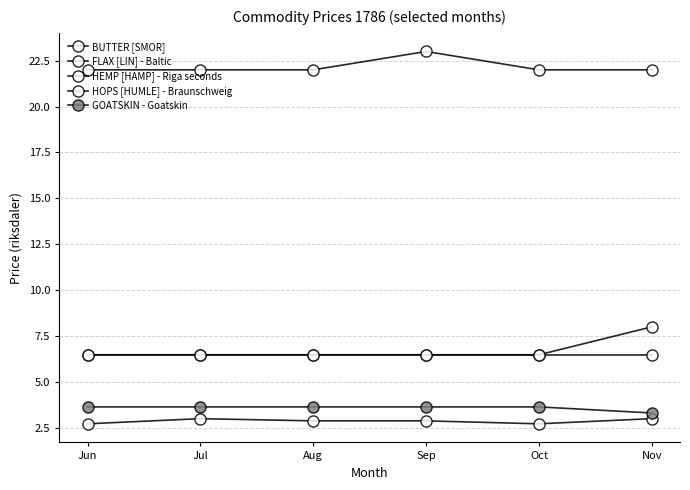

Reading right to left, transcribe all the data shown in this chart.

BUTTER [SMOR]: Nov=22.0	Oct=22.0	Sep=23.0	Aug=22.0	Jul=22.0	Jun=22.0
FLAX [LIN] - Baltic: Nov=6.5	Oct=6.5	Sep=6.5	Aug=6.5	Jul=6.5	Jun=6.5
HEMP [HAMP] - Riga seconds: Nov=3.0	Oct=2.7	Sep=2.9	Aug=2.9	Jul=3.0	Jun=2.7
HOPS [HUMLE] - Braunschweig: Nov=8.0	Oct=6.5	Sep=6.5	Aug=6.5	Jul=6.5	Jun=6.5
GOATSKIN - Goatskin: Nov=3.3	Oct=3.6	Sep=3.6	Aug=3.6	Jul=3.6	Jun=3.6